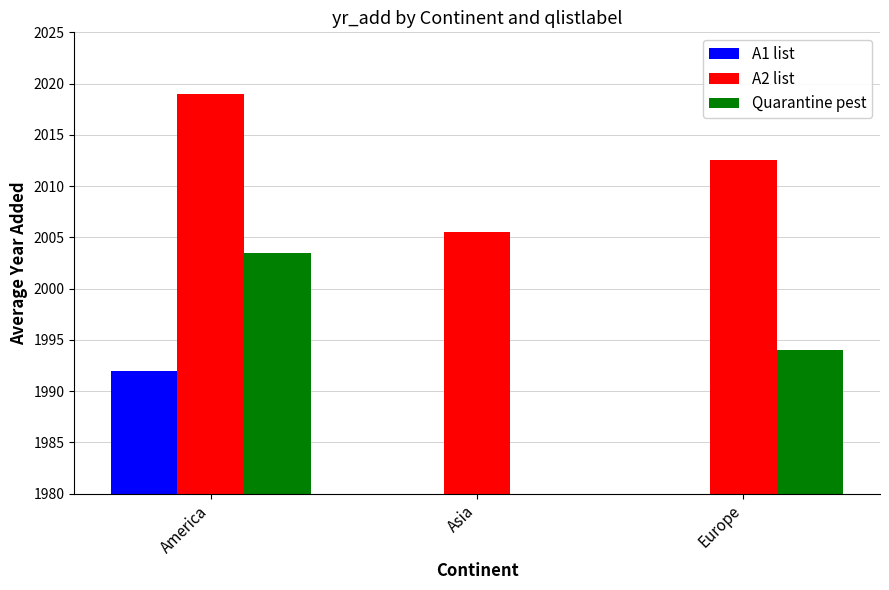

Between America and Europe, which series saw the biggest shift?

A1 list